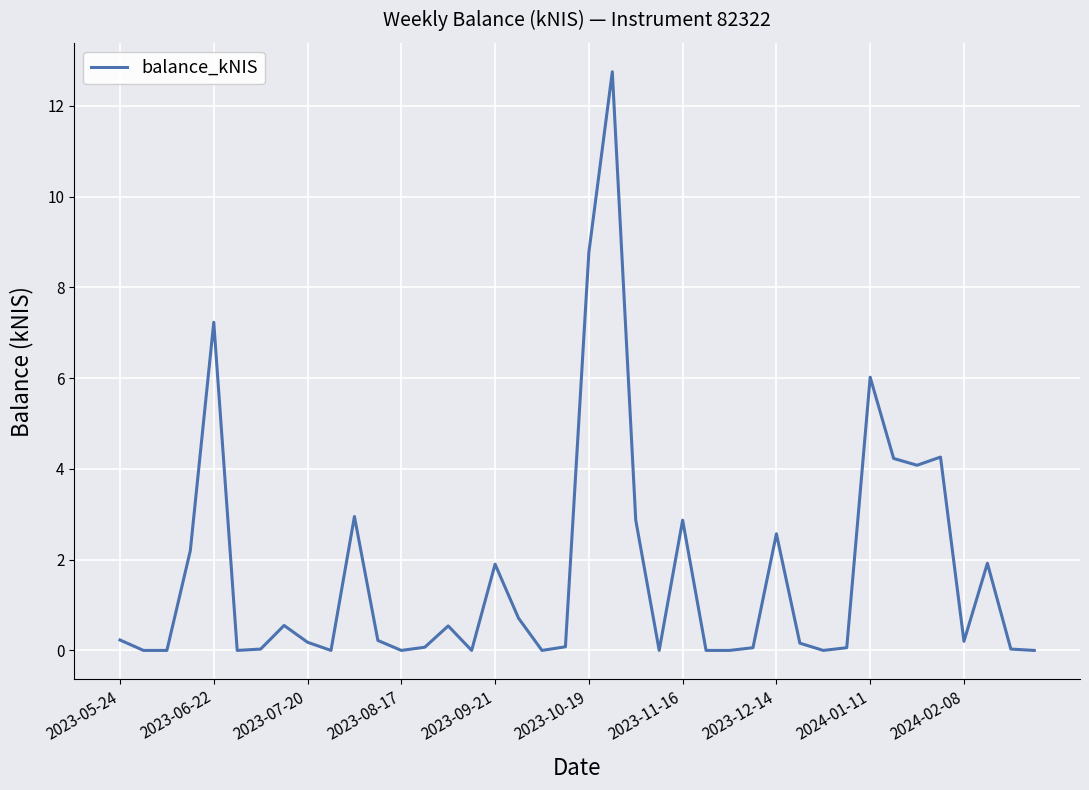

What is the greatest value displayed?

12.8